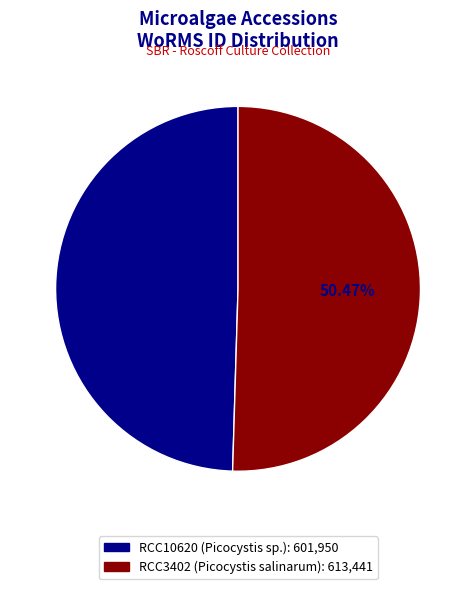

Does any single category account for the majority?

Yes